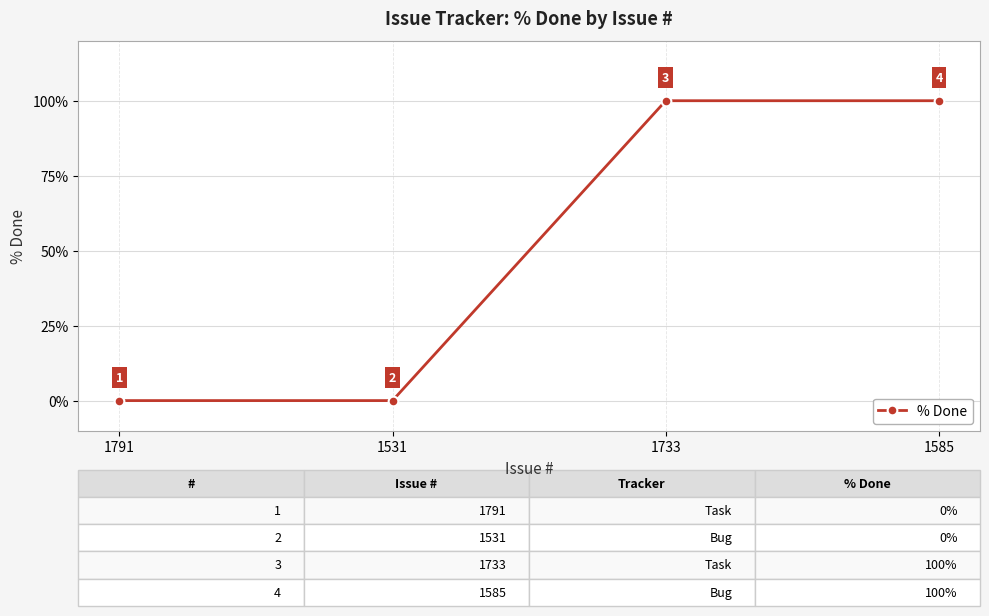

Read the value at 1733.

100